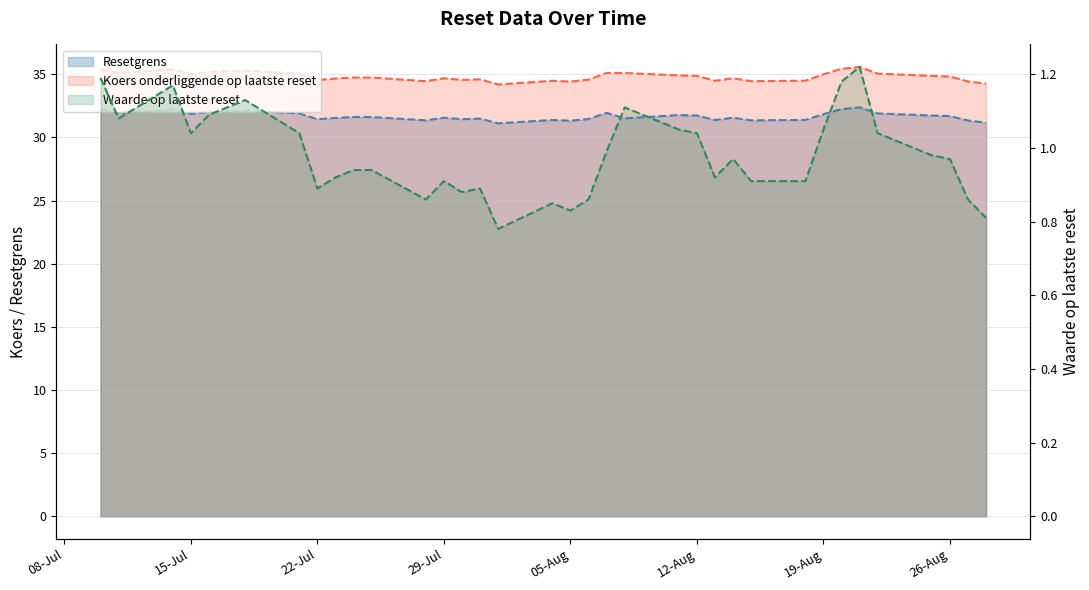

What is the average value of the Koers onderliggende op laatste reset series?

34.8